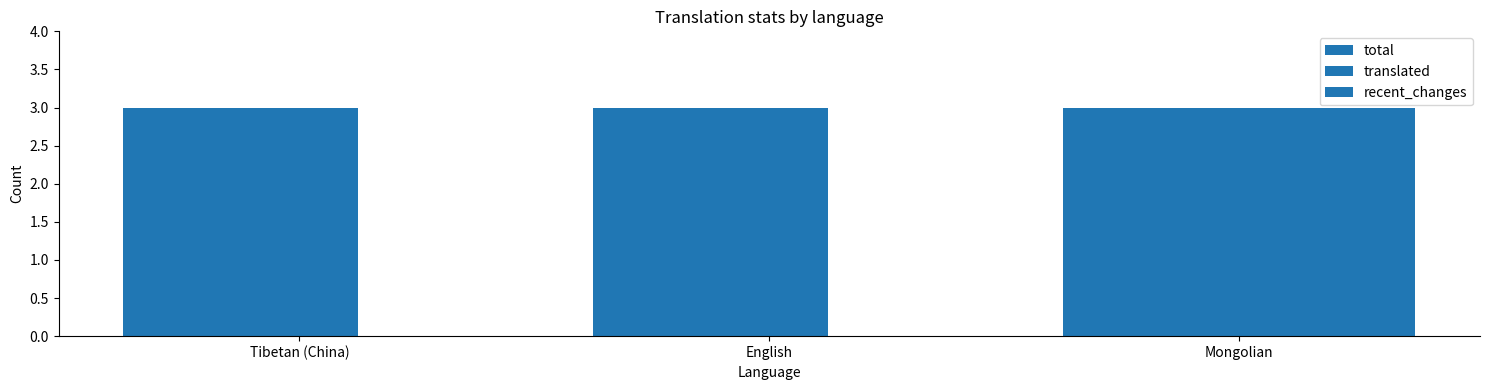

What is the total value across all series at Mongolian?

9